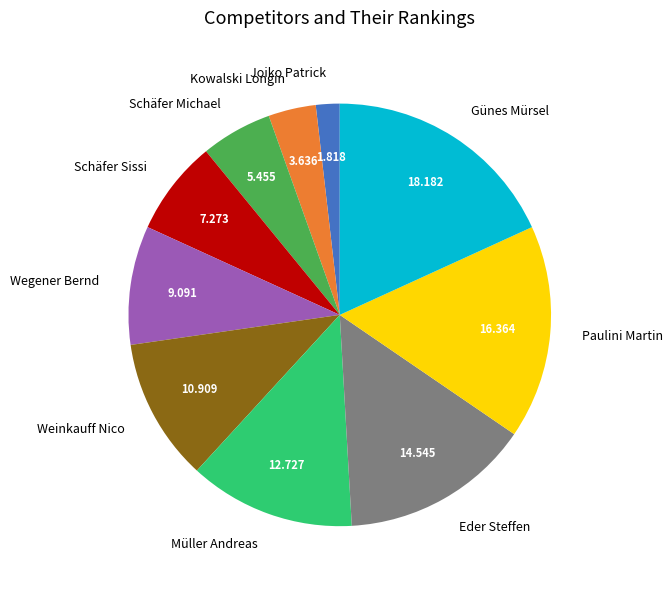

Is the sum of Eder Steffen and Günes Mürsel greater than half?

No